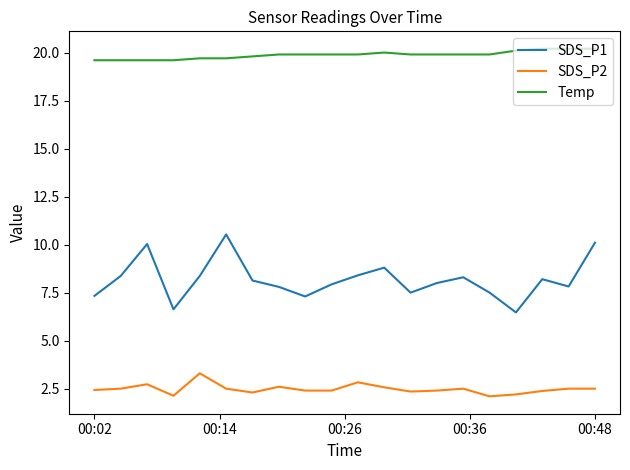

Rank the series by their average value, from lowest to highest.

SDS_P2, SDS_P1, Temp